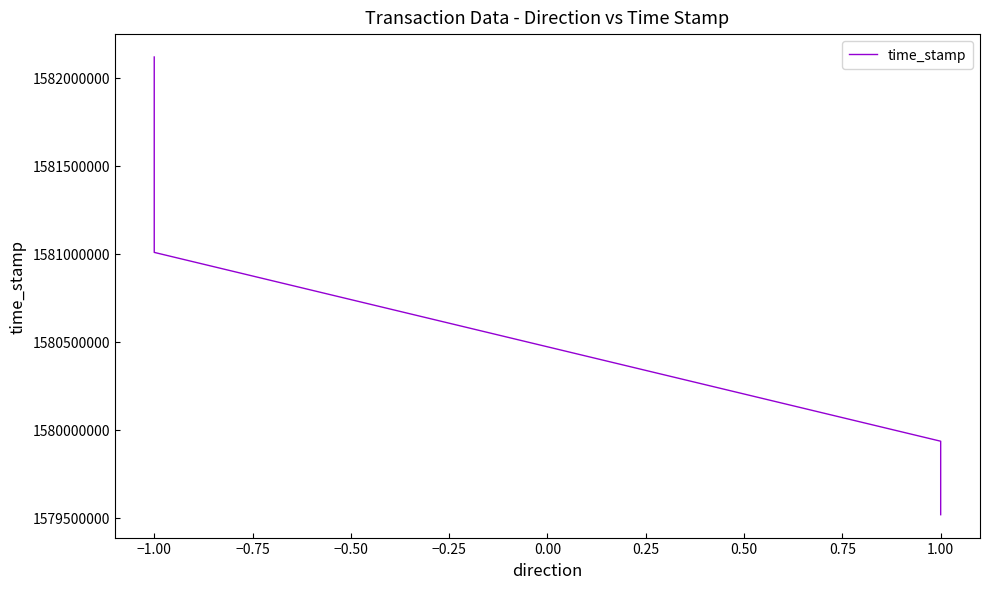

What is the change in value from −1.25 to −1.00?

-1110672